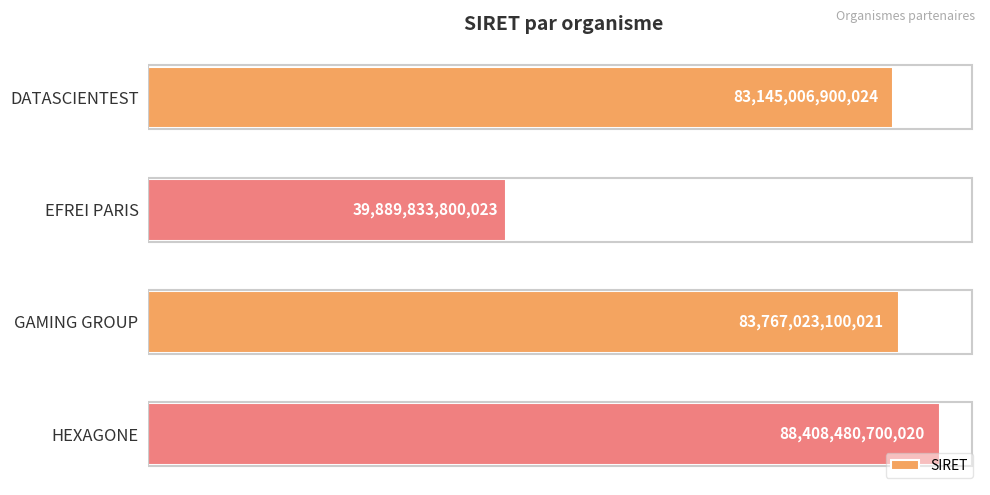

How many data points are above 83767023100021?

1